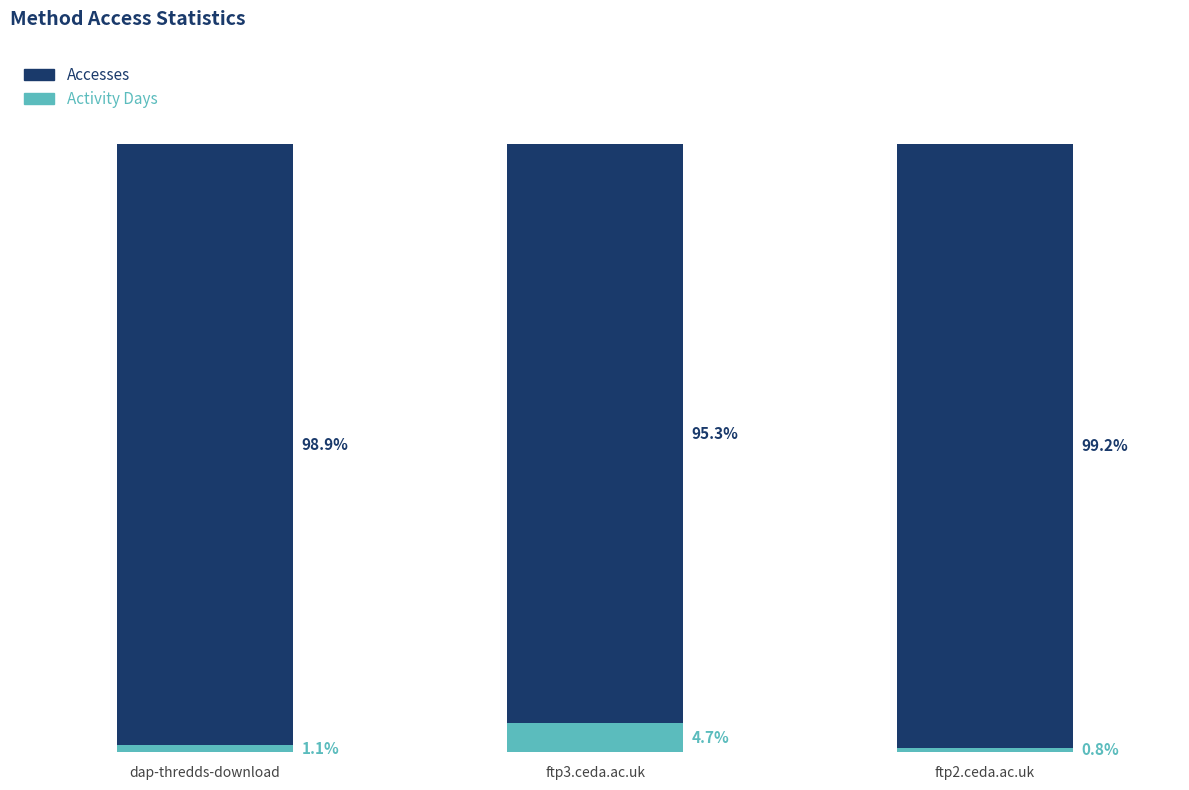

Which category has the highest value in the Activity Days series?

ftp3.ceda.ac.uk